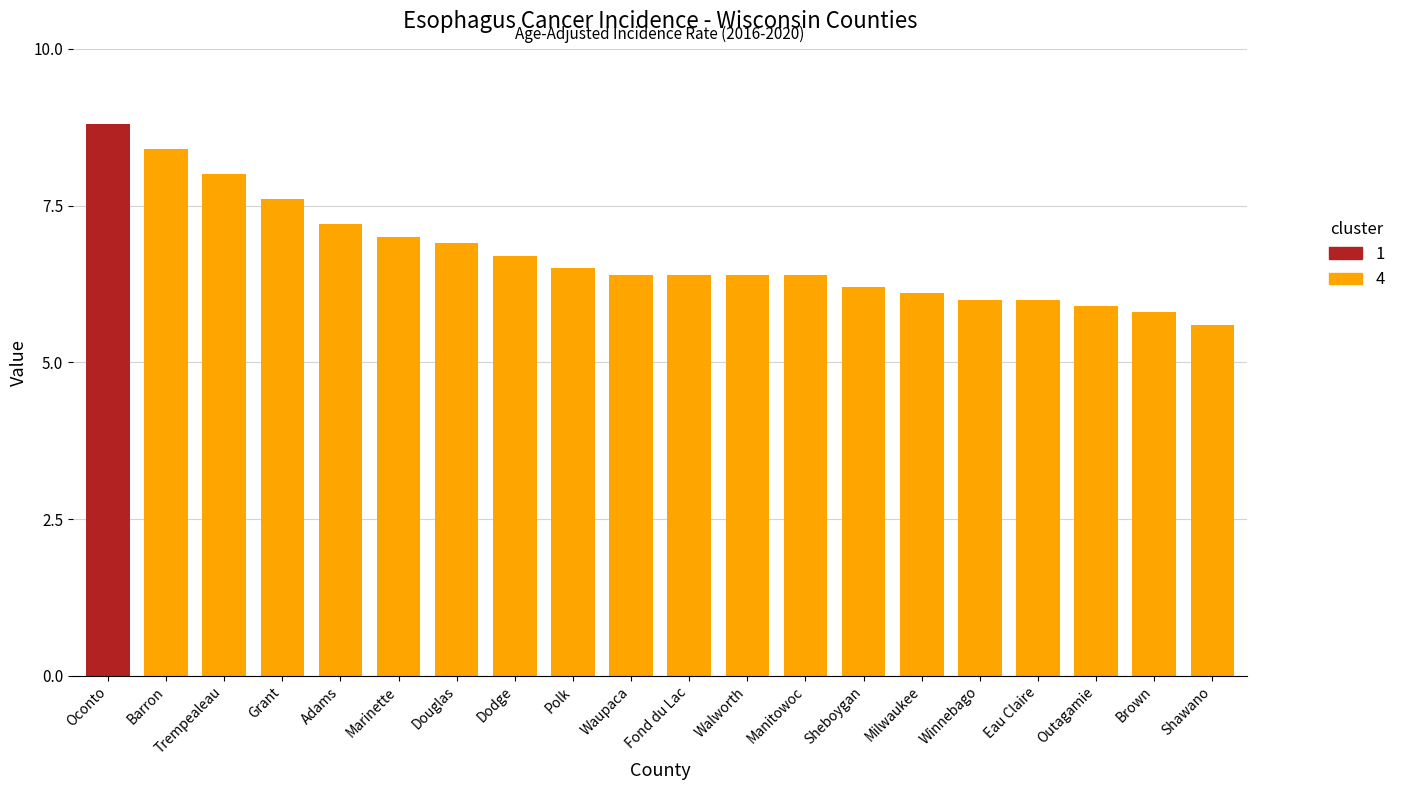

How many bars are there in total?

20